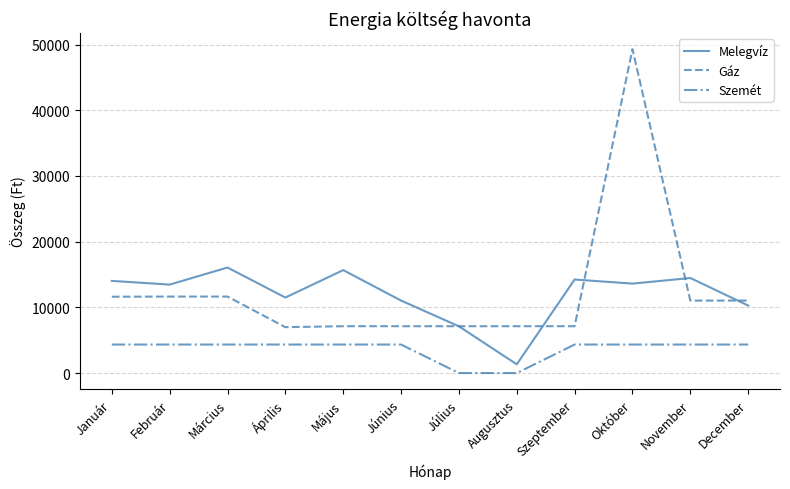

Where is the first local minimum for Melegvíz?

Február